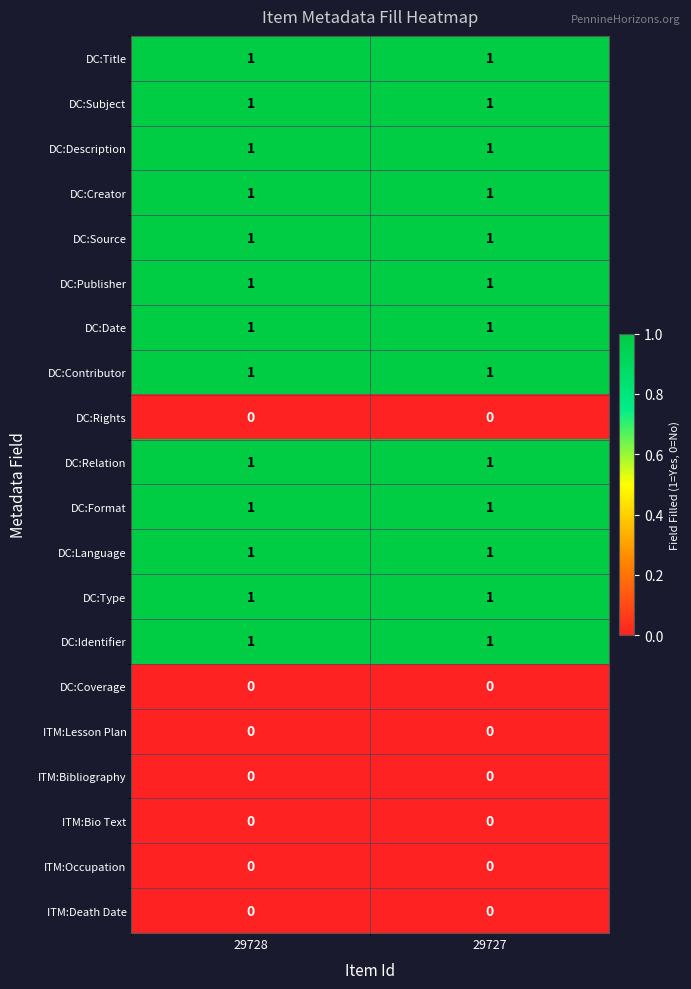

The value of ITM:Death Date at 29728 is 0. True or false?

True